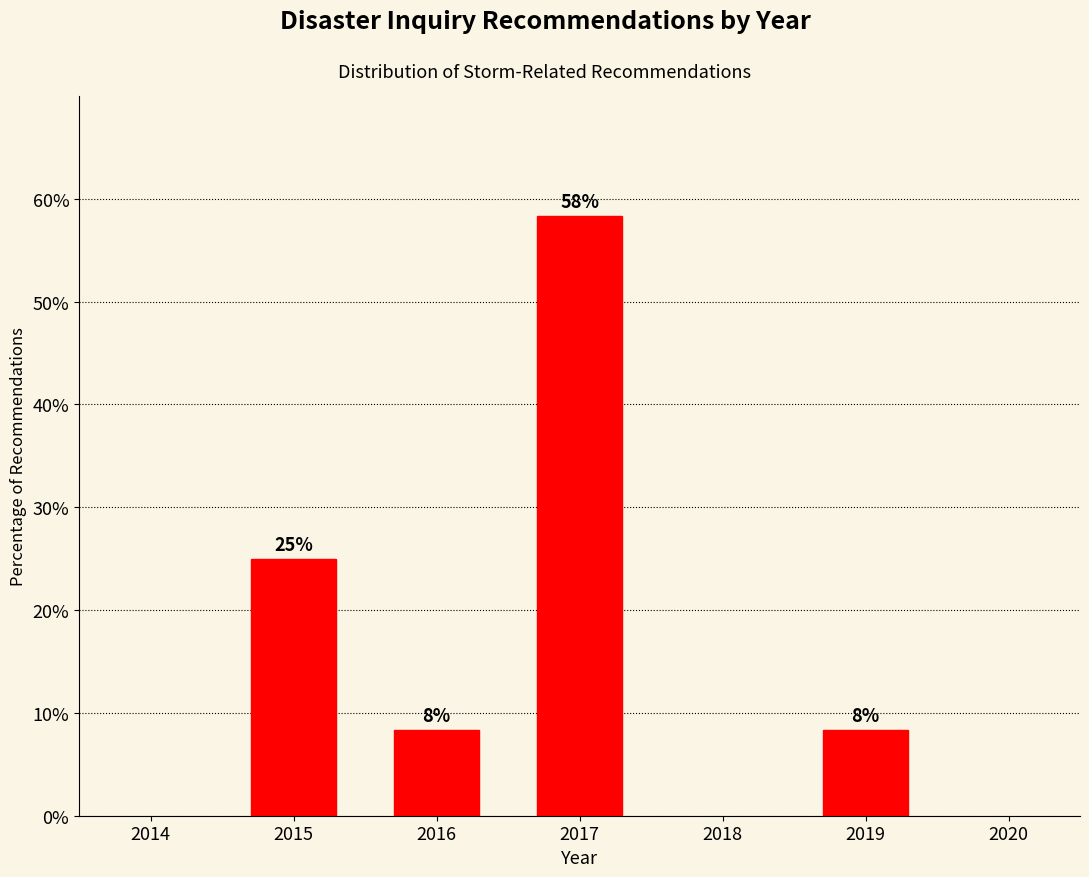

How many bars are there in total?

4